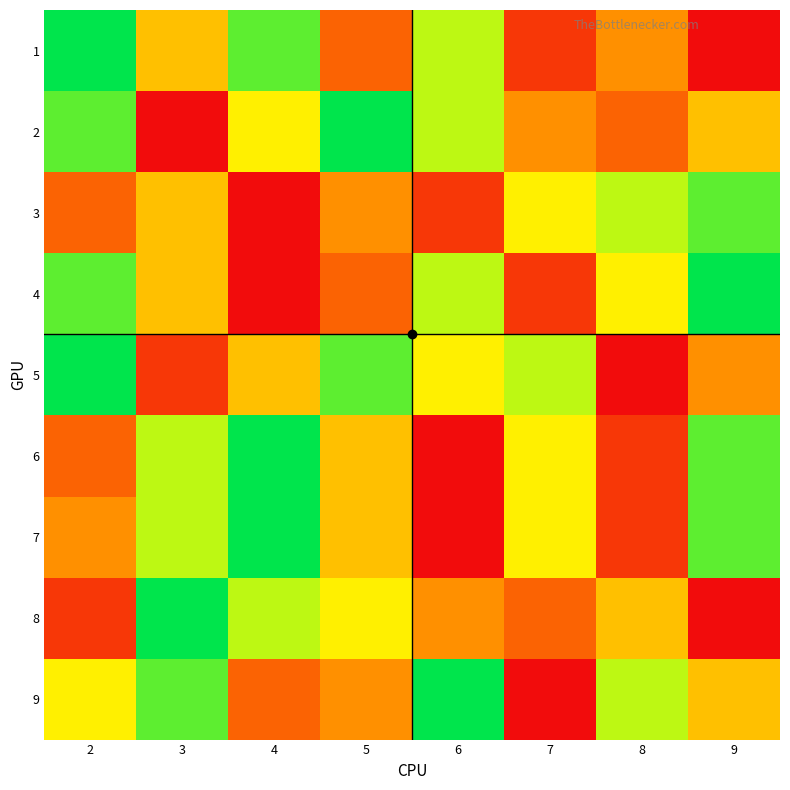

What is the greatest value displayed?

9